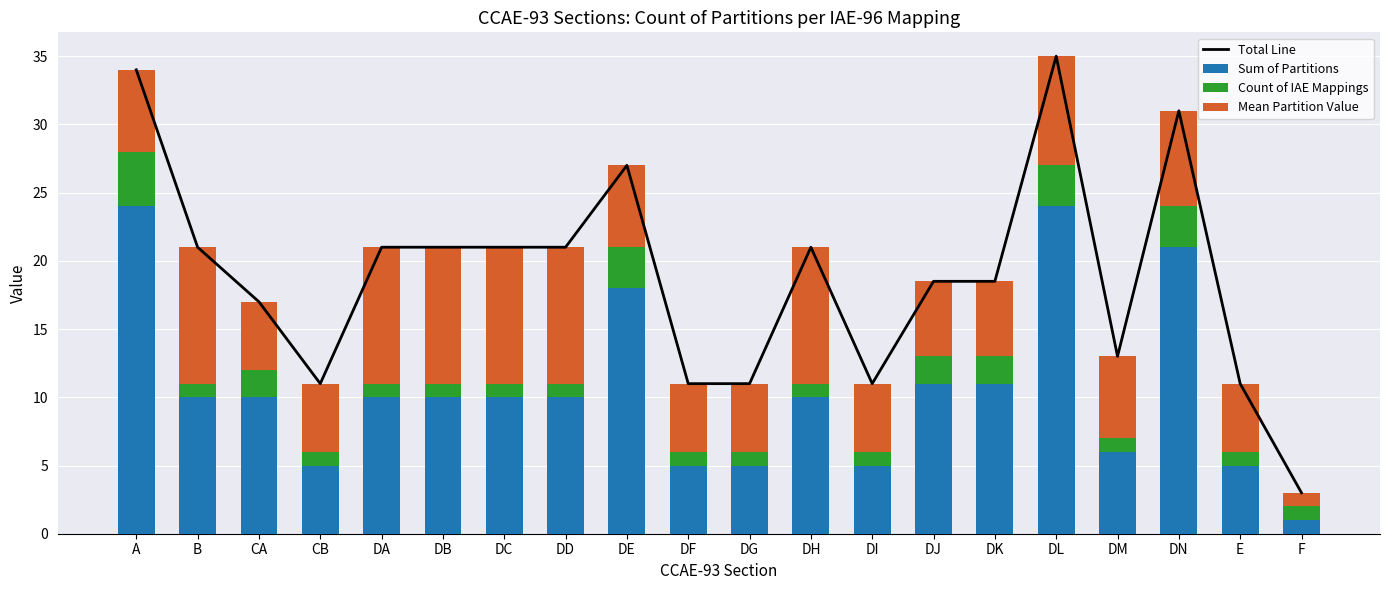

The Sum of Partitions series shows 6.8 at DB. True or false?

False